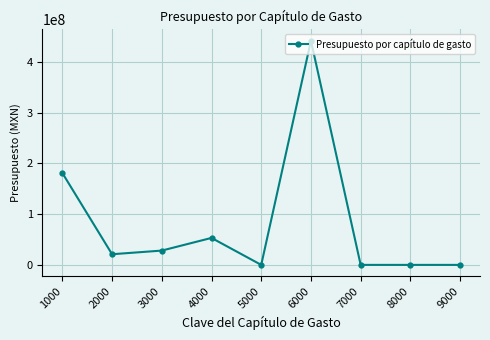

Where is the first local minimum?

2000